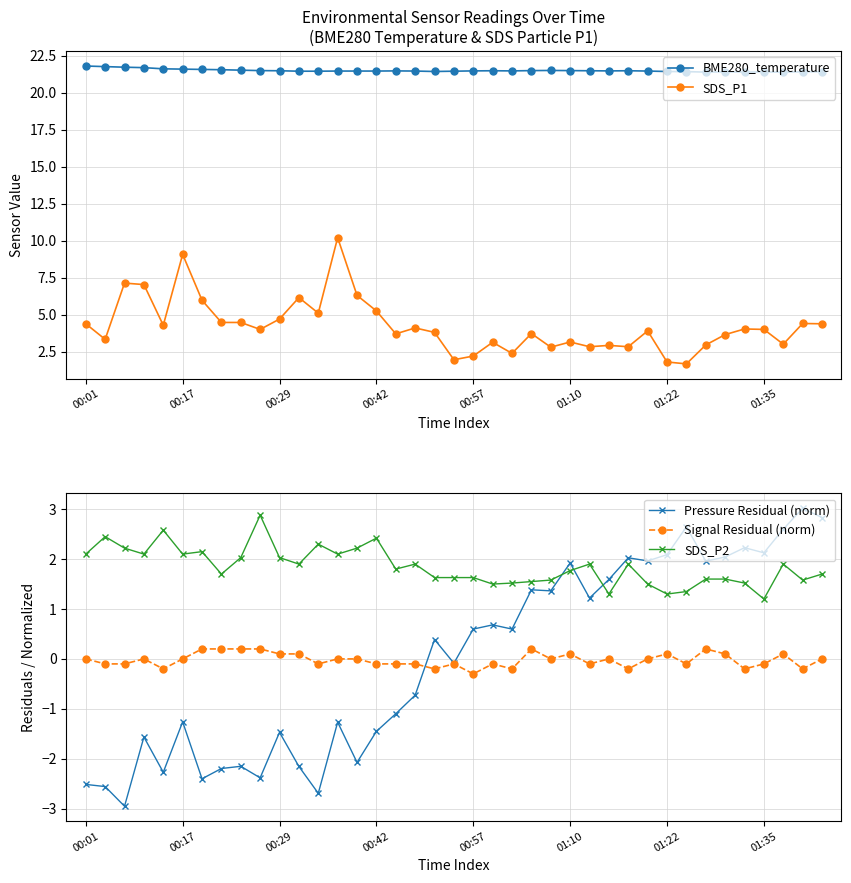

Which category has the highest value in the SDS_P1 series?

13